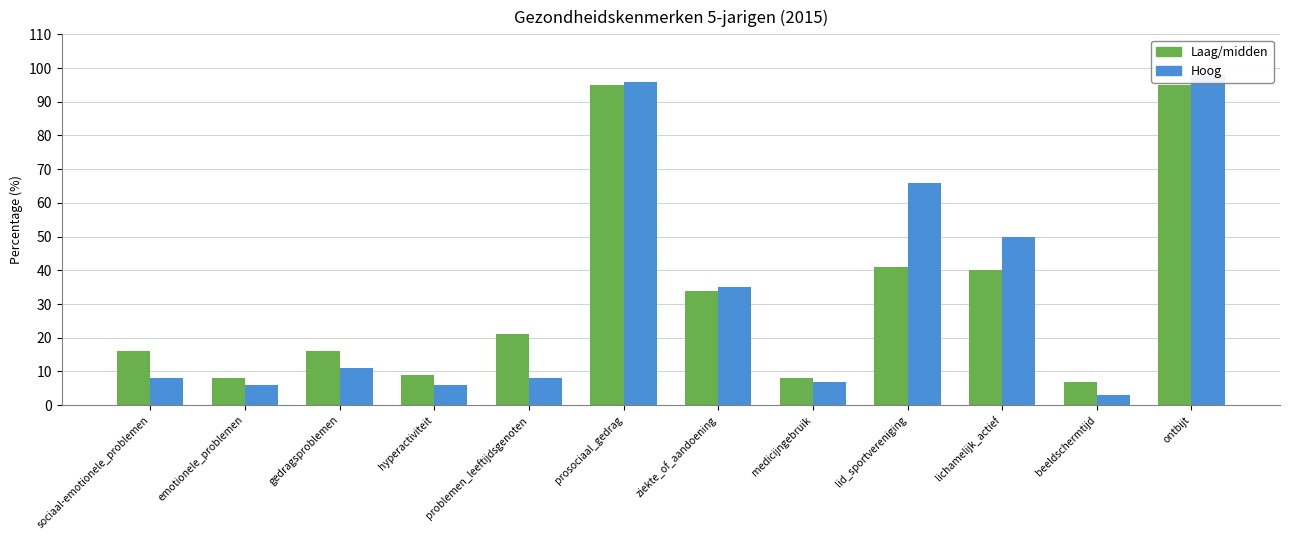

Which series has the largest range (max minus min)?

Hoog